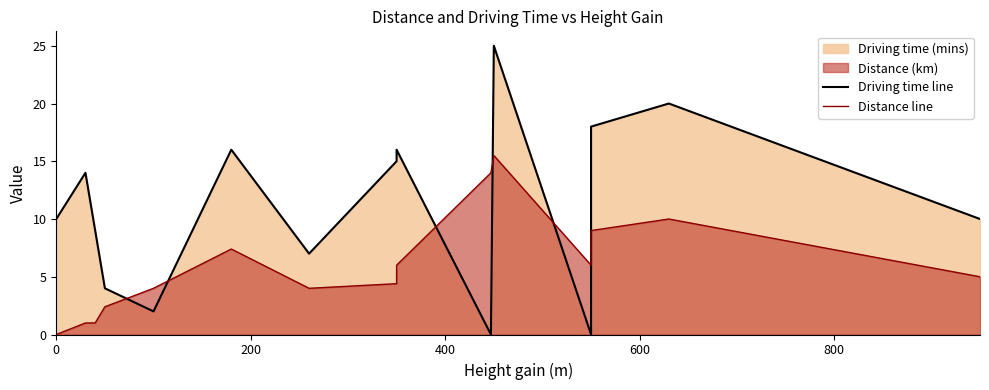

Reading left to right, what are all the values shown in this chart?

Driving time line: 10.0	14.0	9.0	4.0	2.0	16.0	7.0	15.0	16.0	0.0	25.0	0.0	18.0	20.0	10.0
Distance line: 0.0	1.0	1.0	2.4	4.0	7.4	4.0	4.4	6.0	14.0	15.5	6.0	9.0	10.0	5.0